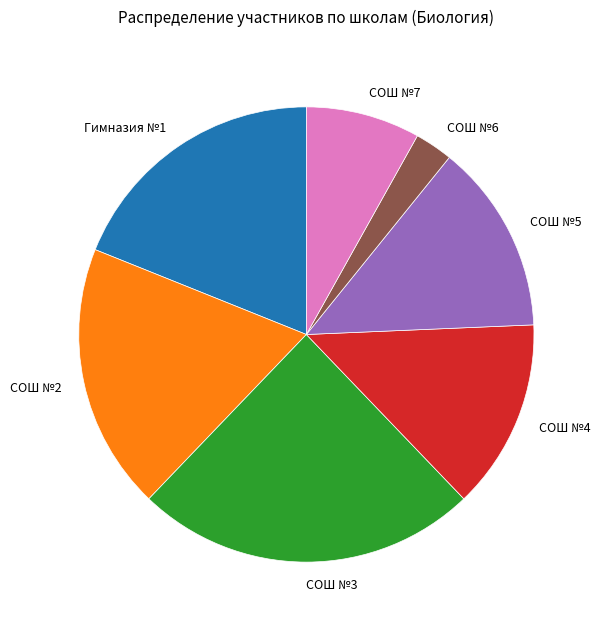

Do СОШ №6 and СОШ №5 together represent more than half of the pie?

No